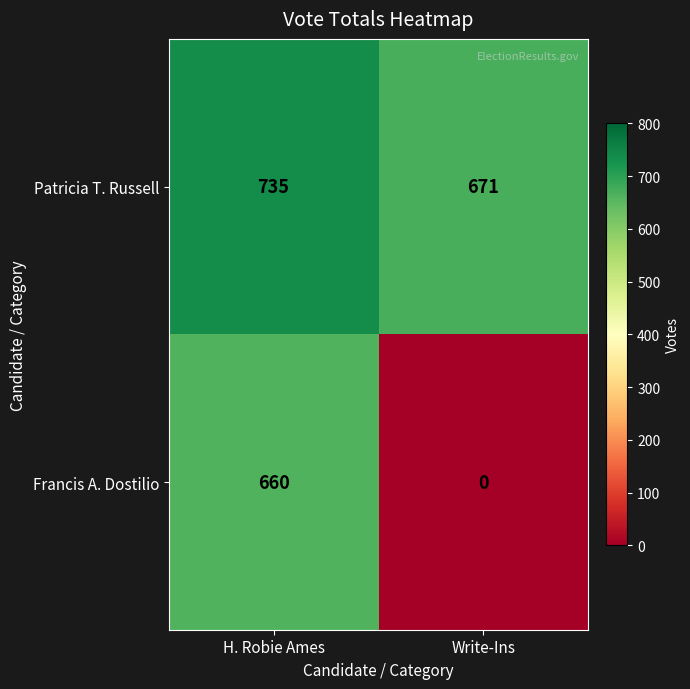

Which series has the widest spread of values?

Francis A. Dostilio